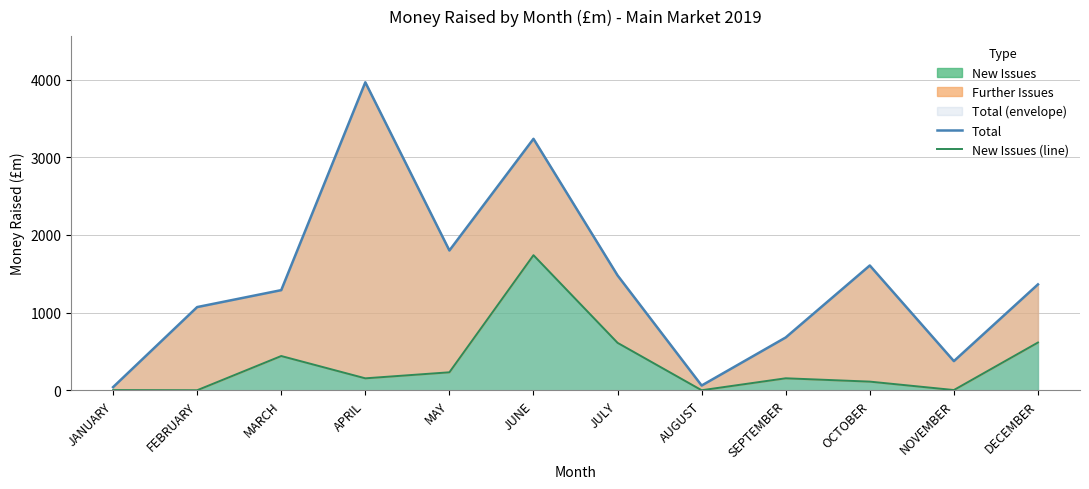

Which has a higher value, DECEMBER or JULY?

JULY